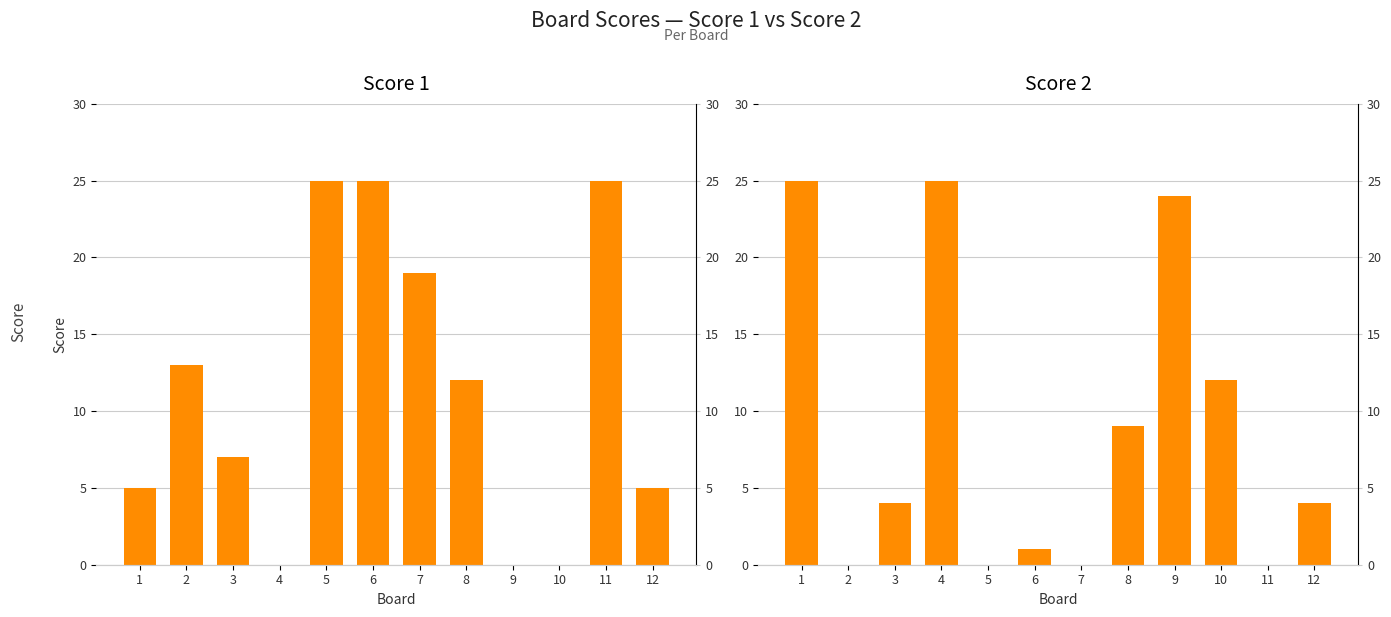

The Score 1 series shows 25 at 5. True or false?

True